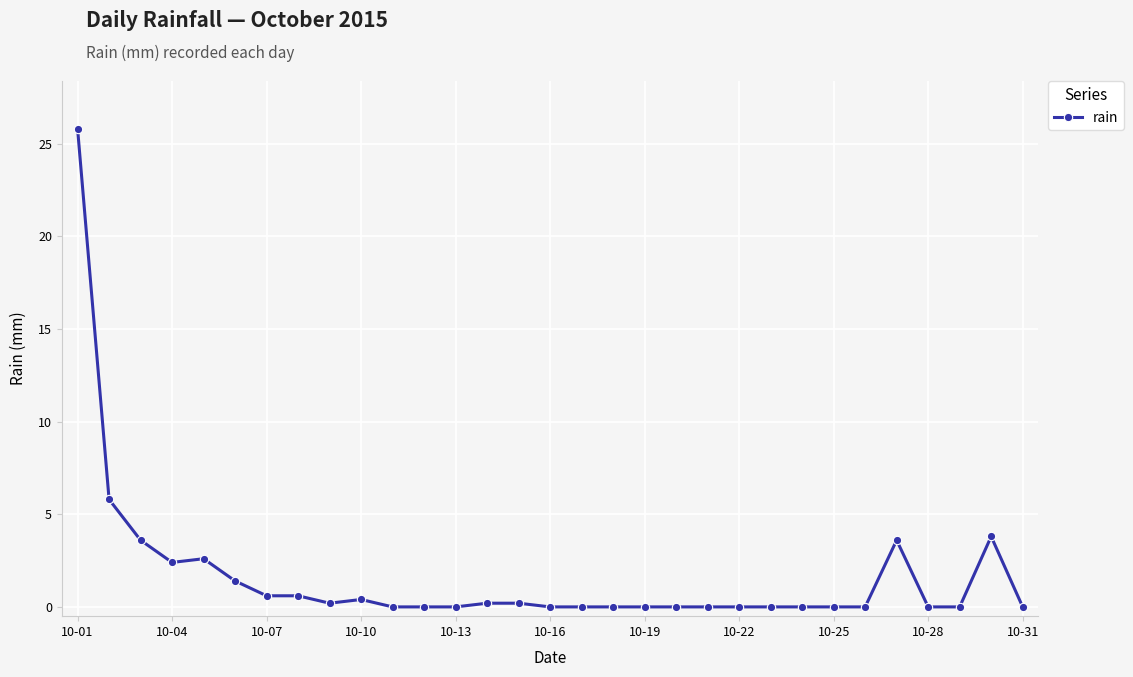

What is the maximum value shown in the chart?

25.8